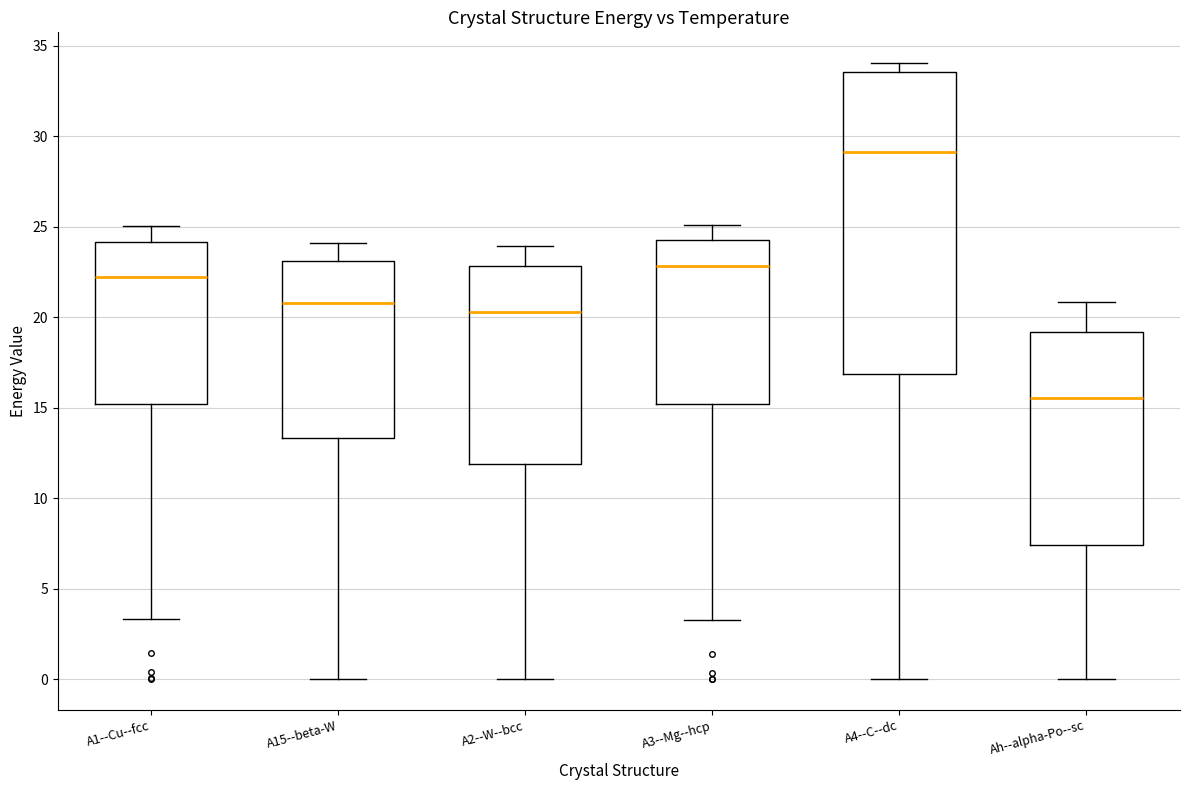

Where does the lower whisker of the box for A1--Cu--fcc end on the y-axis? The values are not printed on the chart, so give them approximately, as read against the axis.

3.5